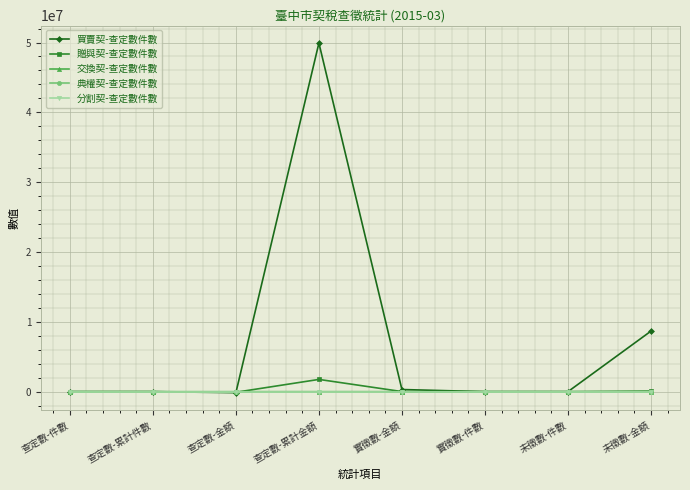

Does the chart have visible grid lines?

Yes